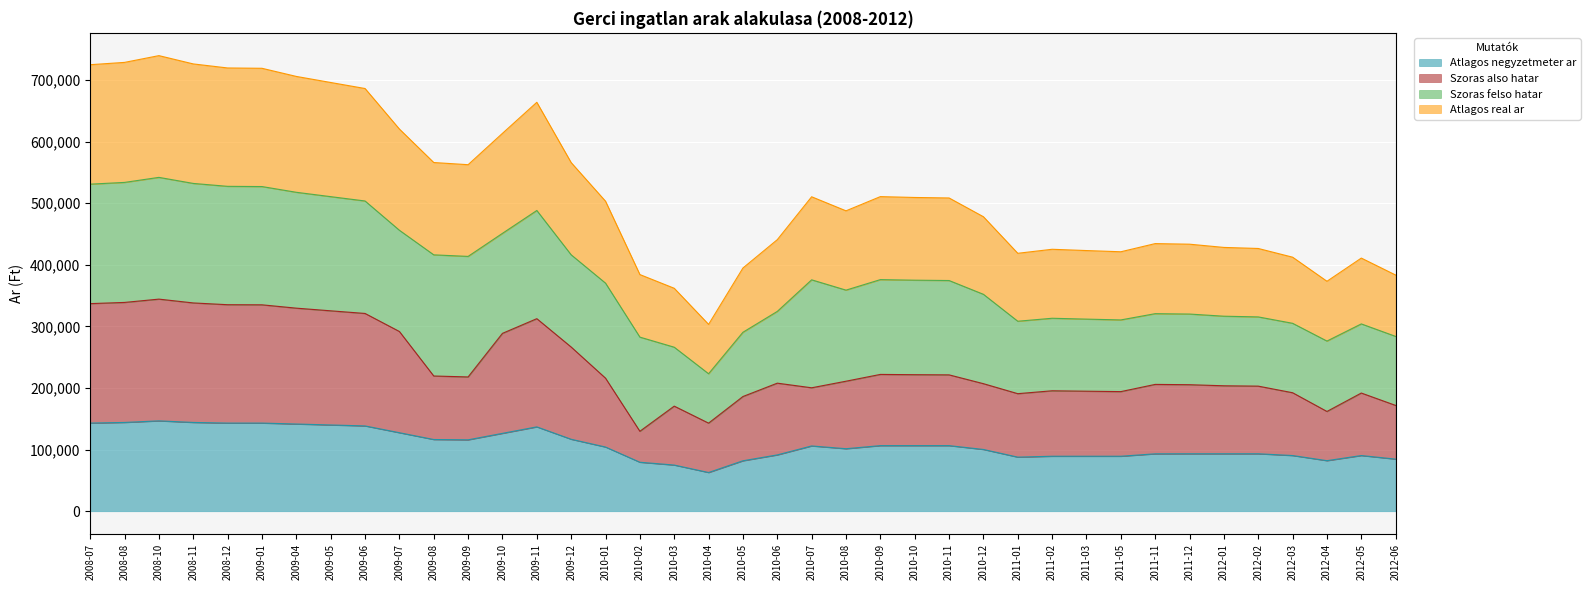

How many lines are shown in the chart?

4